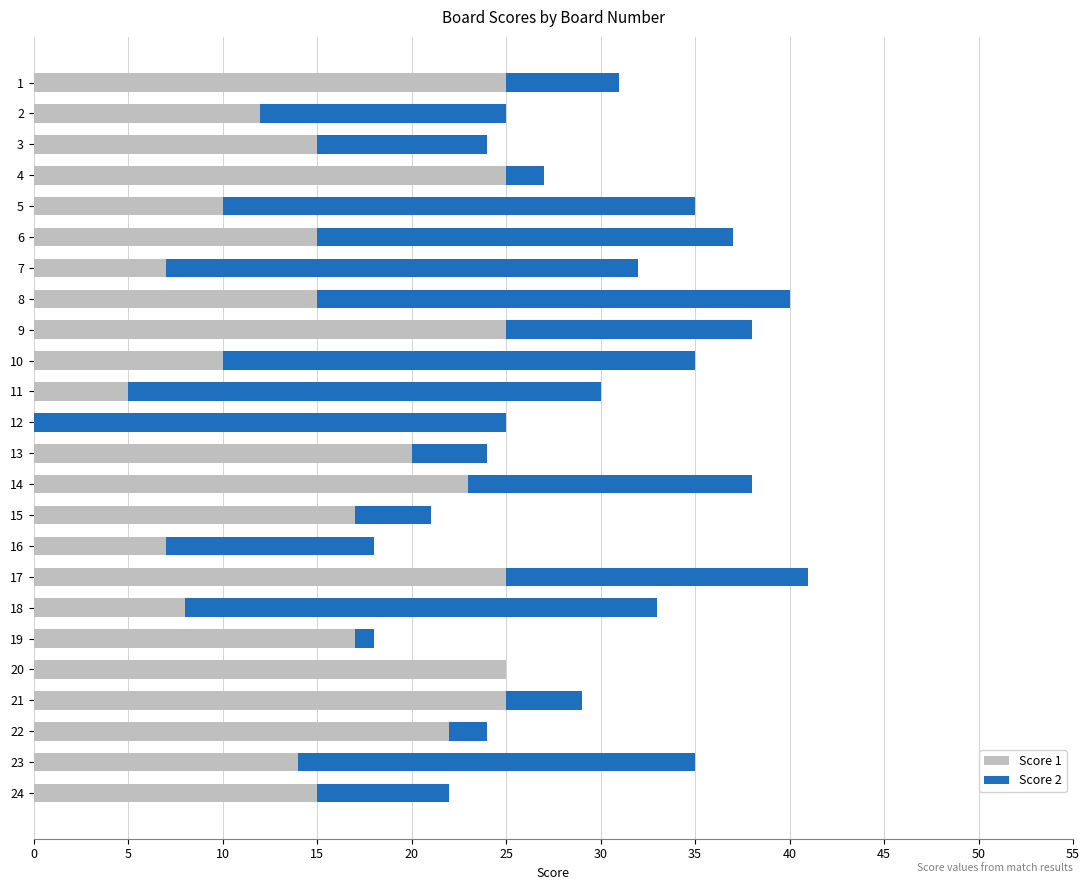

True or false: Score 1 has a value of 6 at 10.

False